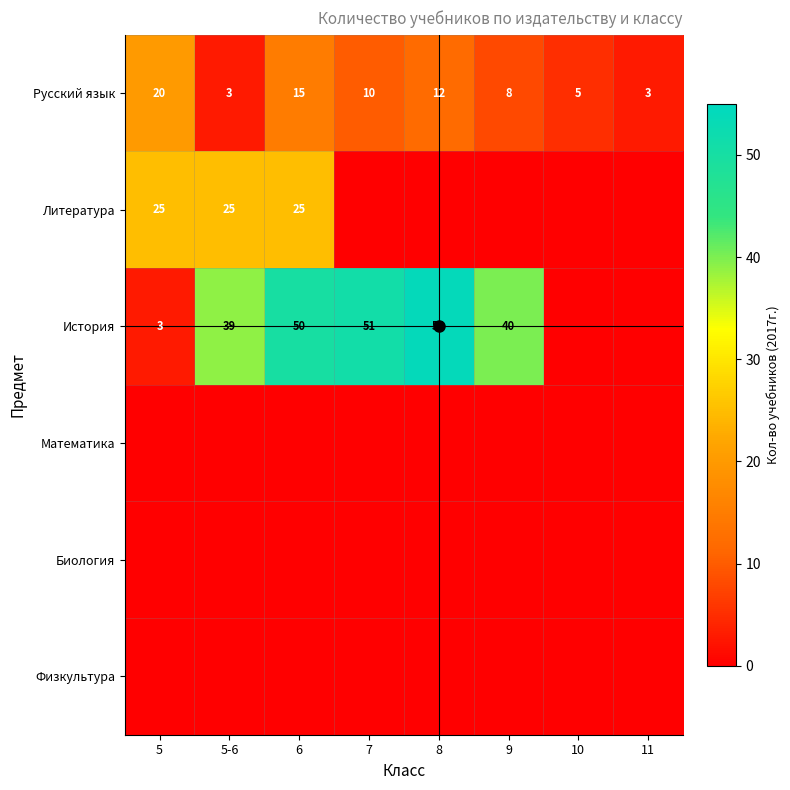

True or false: Русский язык has a value of 13 at 7.

False